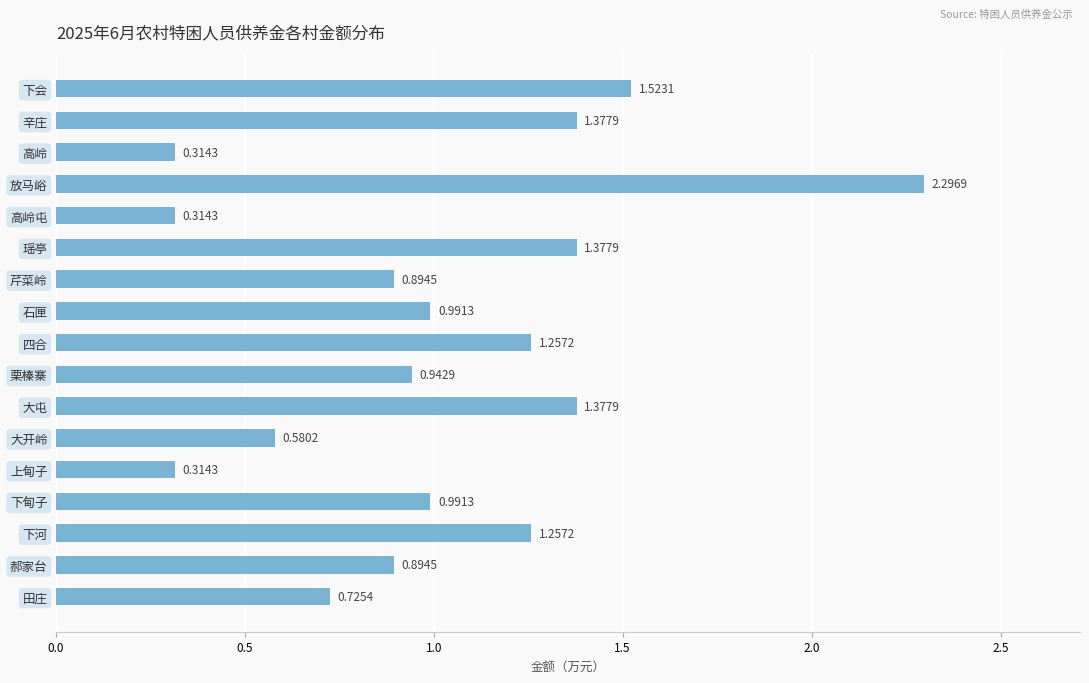

What is the change in value from 放马峪 to 瑶亭?

-0.9